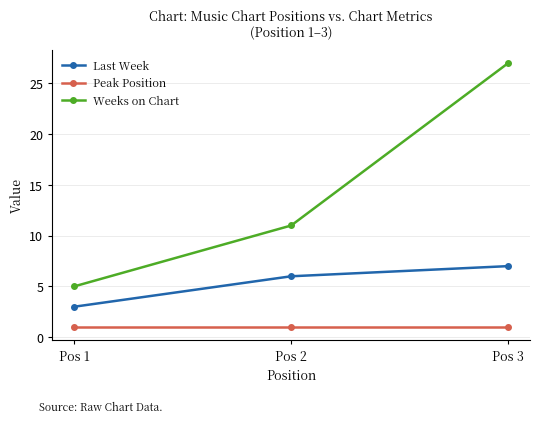

At which category does the chart reach its peak across all series?

Pos 3